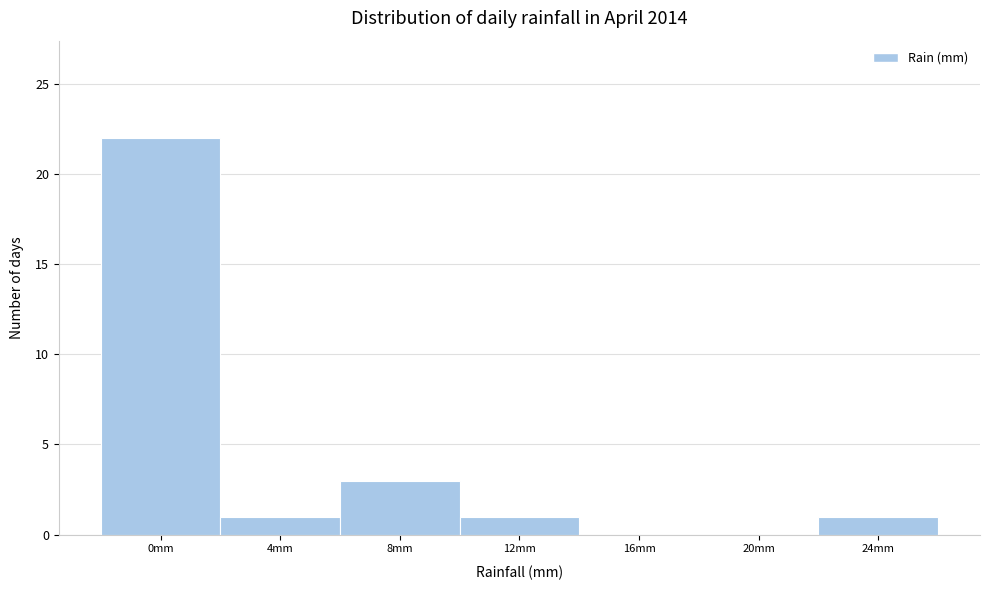

Reading left to right, extract all data points from this chart.

0mm=22	4mm=1	8mm=3	12mm=1	16mm=0	20mm=0	24mm=1